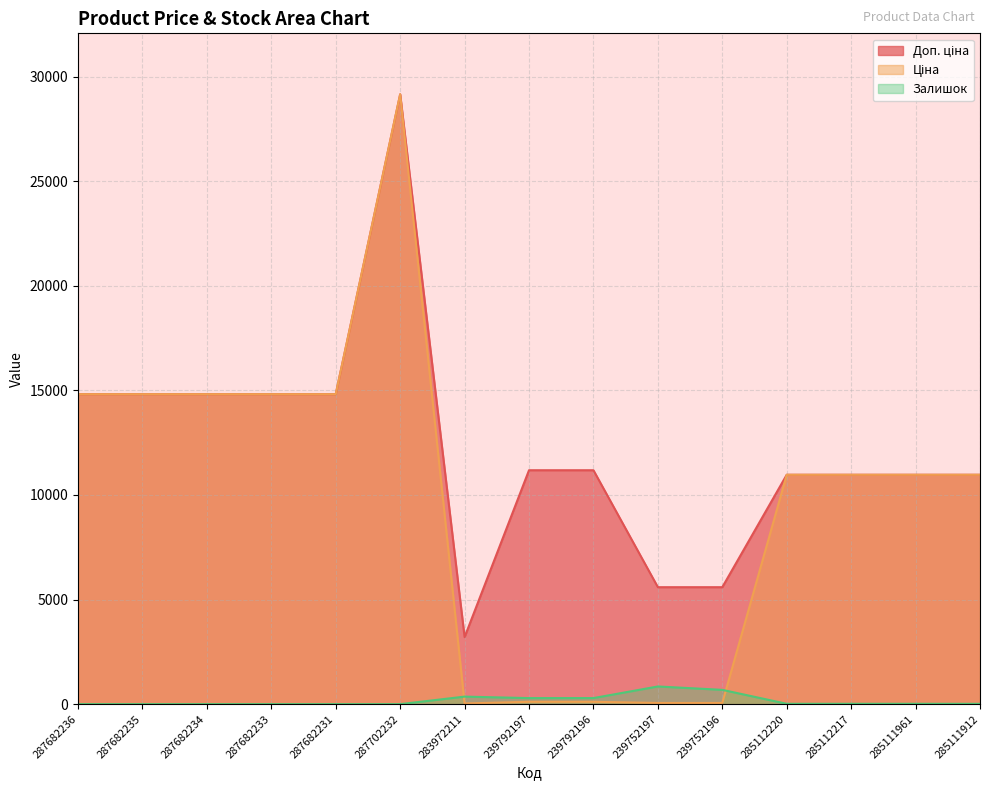

What are all the series names shown in the legend?

Доп. ціна, Ціна, Залишок